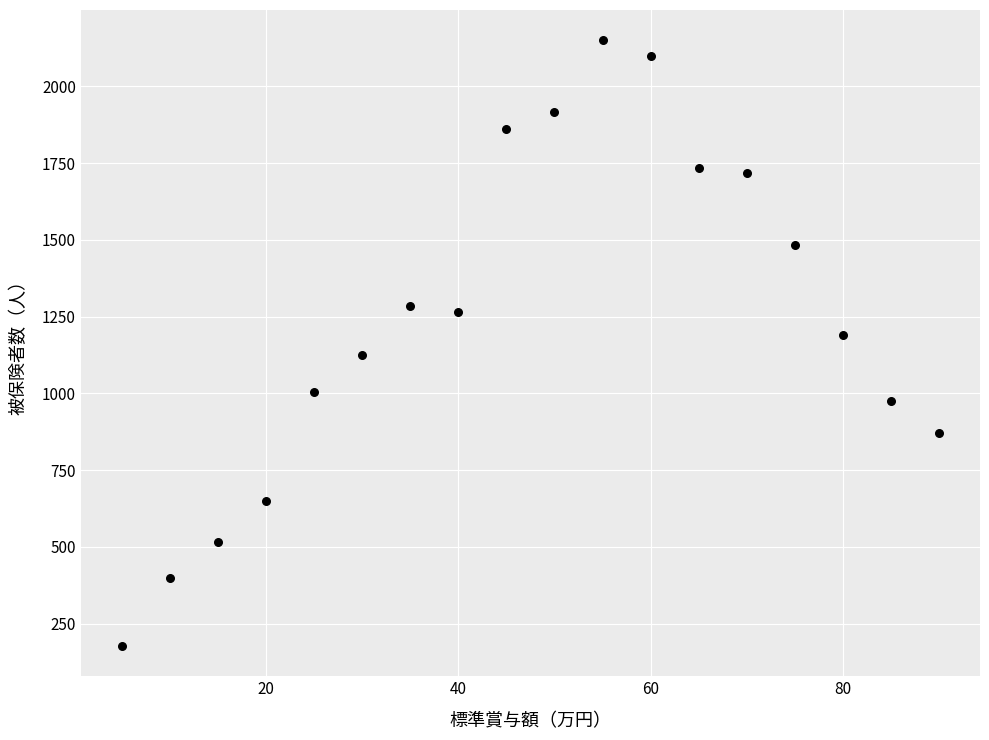

What is the range of Y values (max minus min)?

1973